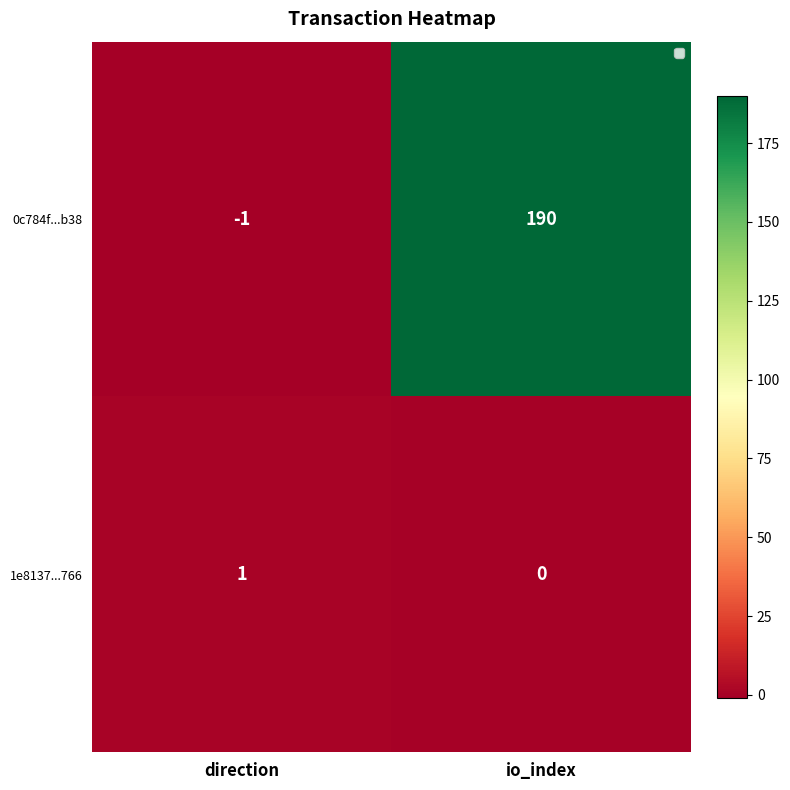

Is it true that 1e8137...766 equals 1 at direction?

True